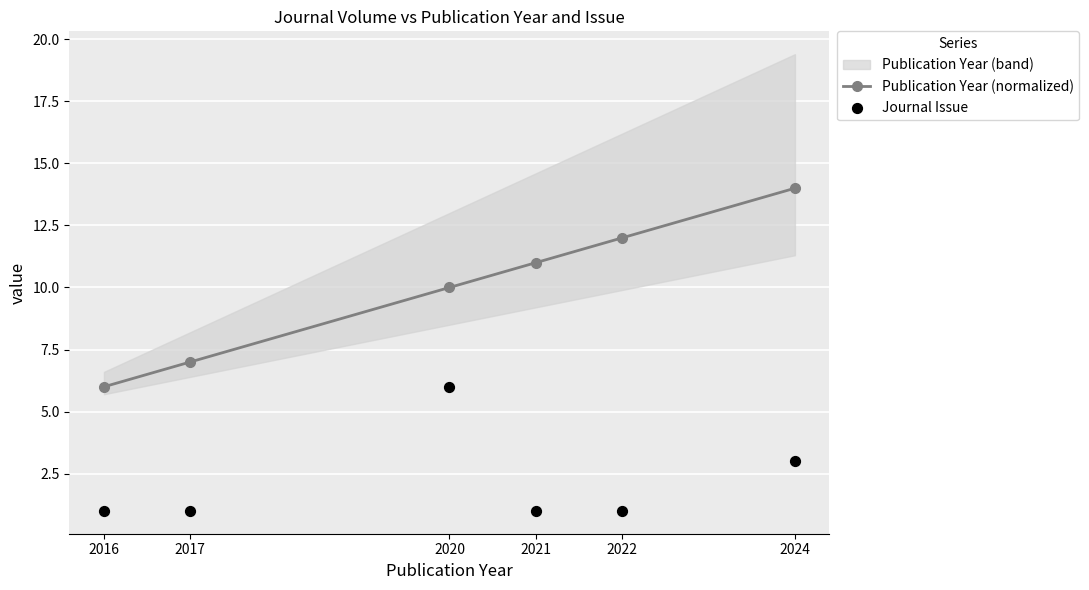

Which series reaches the maximum Y coordinate?

Publication Year (normalized)